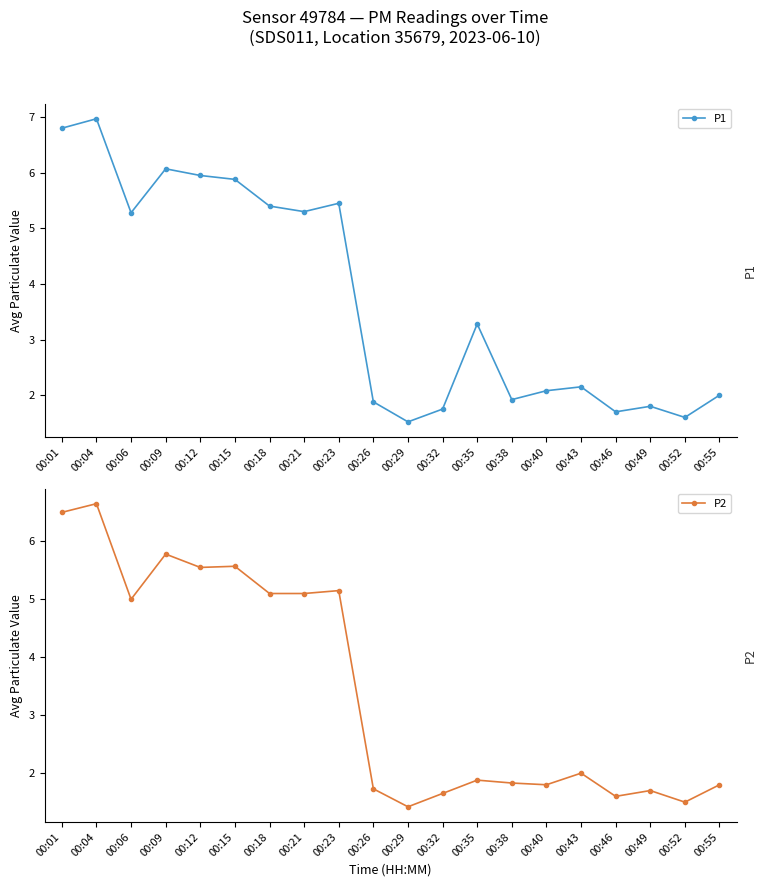

True or false: P2 has more than 1 interior local peaks.

True